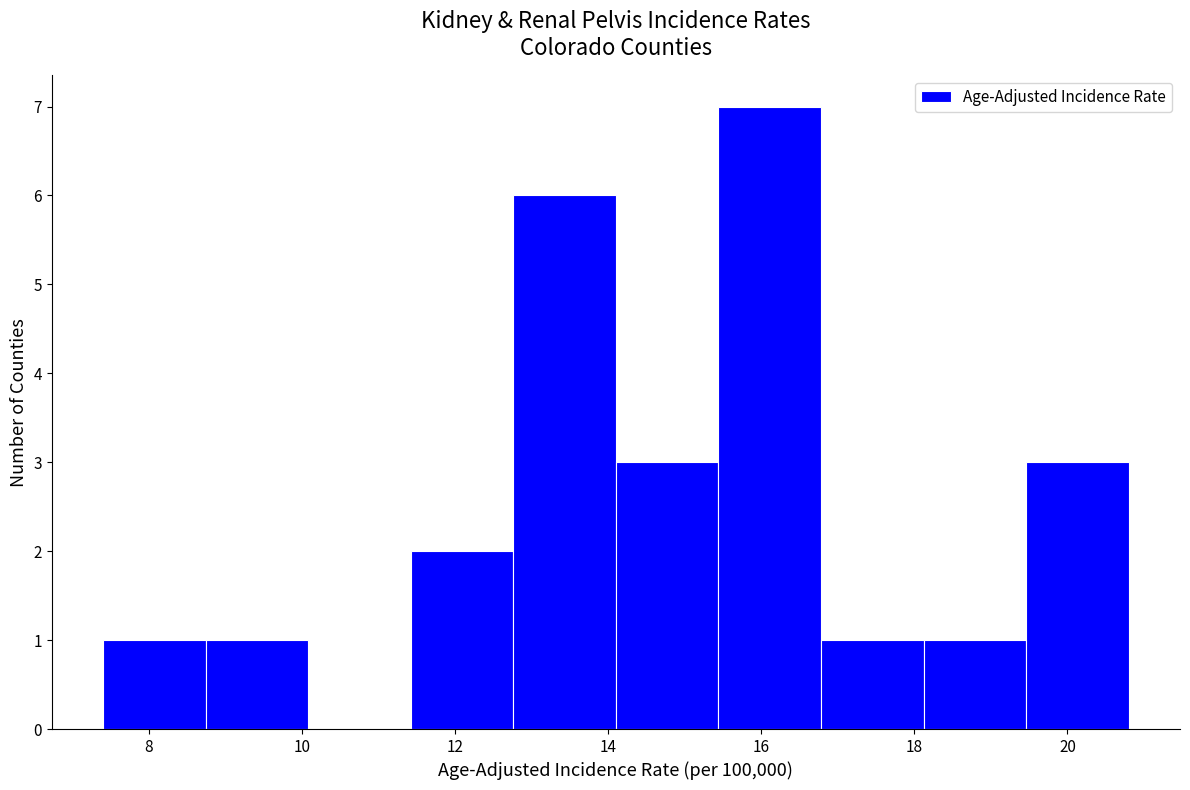

Over which range of the x-axis is the bar tallest?

15.44 to 16.78